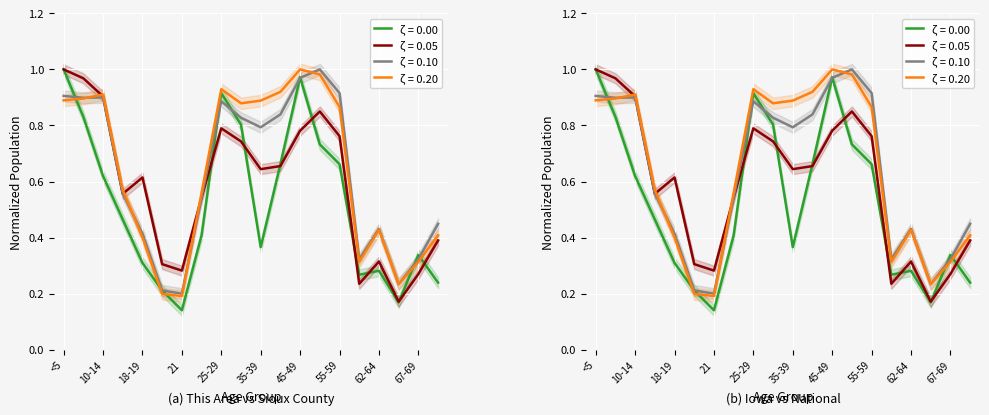

How many intersections are there between This Area and Sioux County?

8